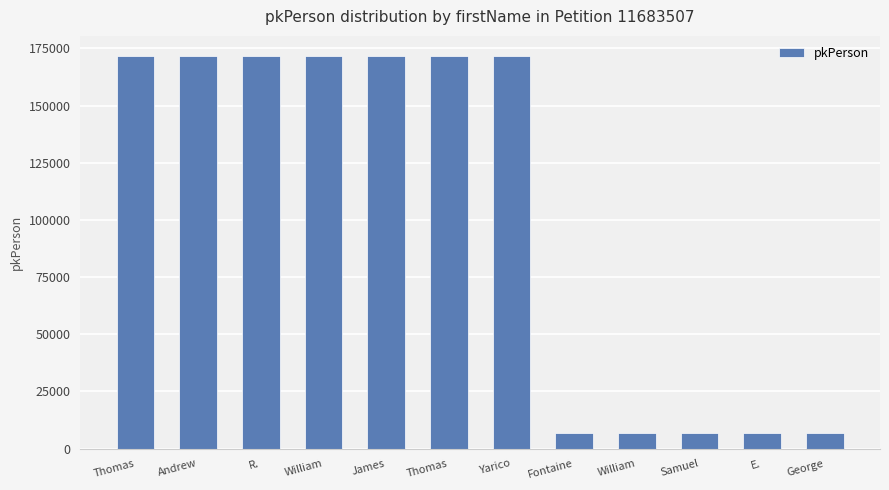

Reading right to left, list all the values displayed in this chart.

George=6843	E.=6842	Samuel=6841	William=6840	Fontaine=6839	Yarico=171879	Thomas=171878	James=171877	William=171876	R.=171875	Andrew=171874	Thomas=171873